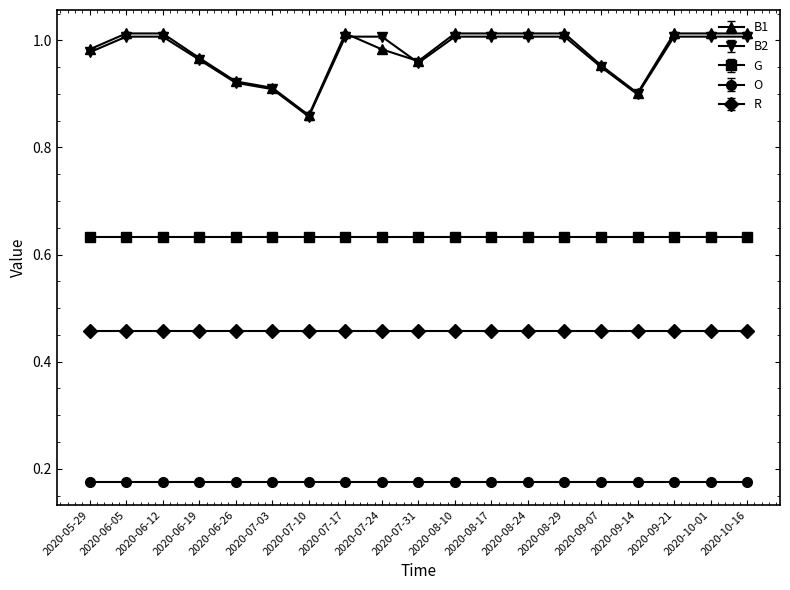

Which series has the largest range (max minus min)?

B1